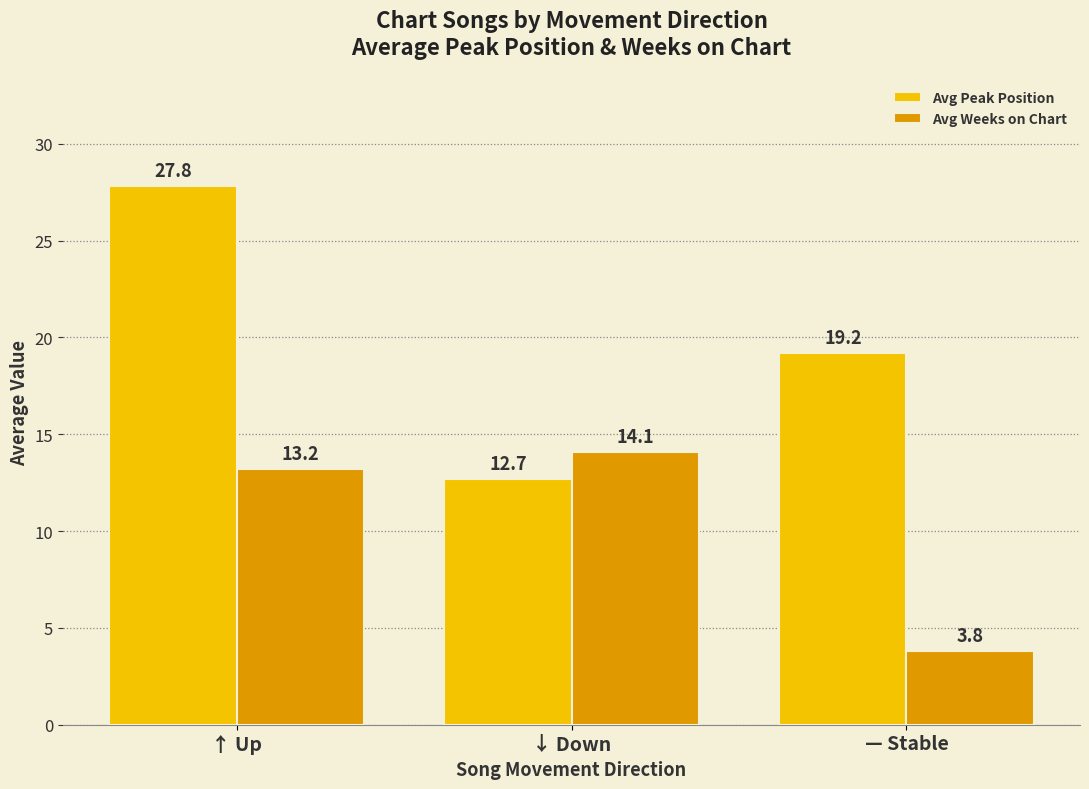

What is the difference between the highest and lowest values at ↑ Up?

14.6